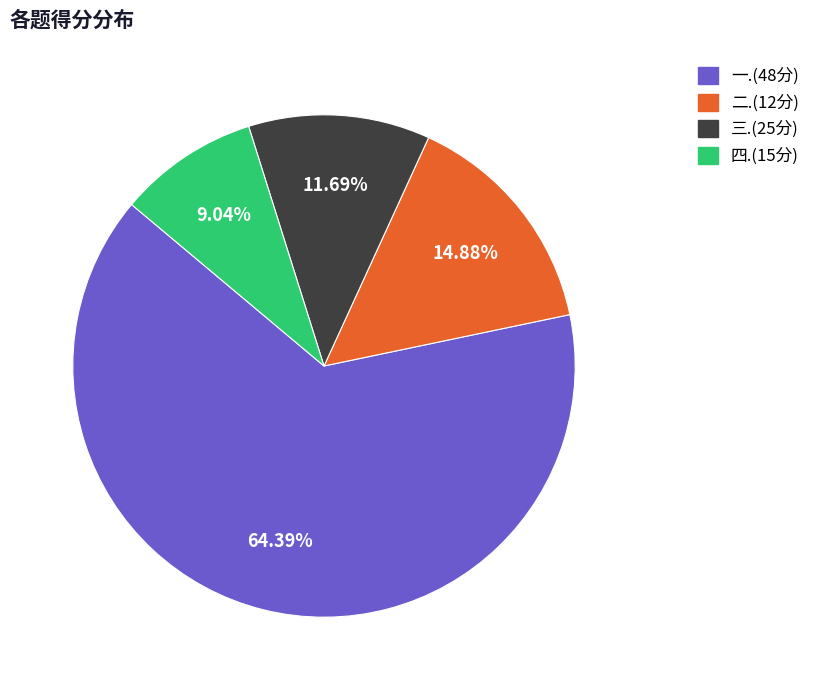

Does 一.(48分) represent more than half of the total?

Yes